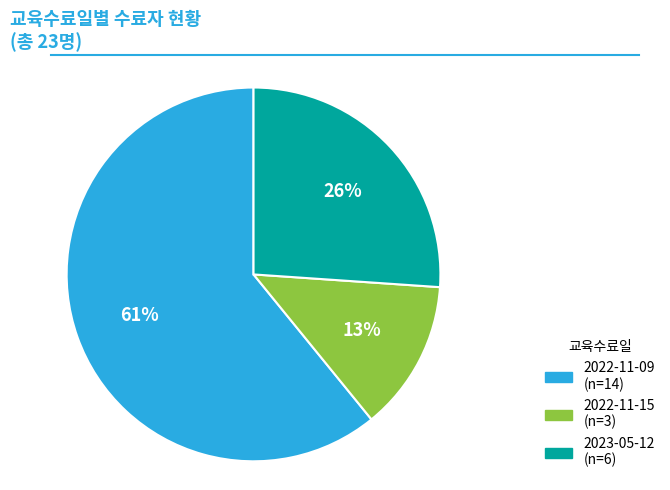

How many segments does this pie chart have?

3